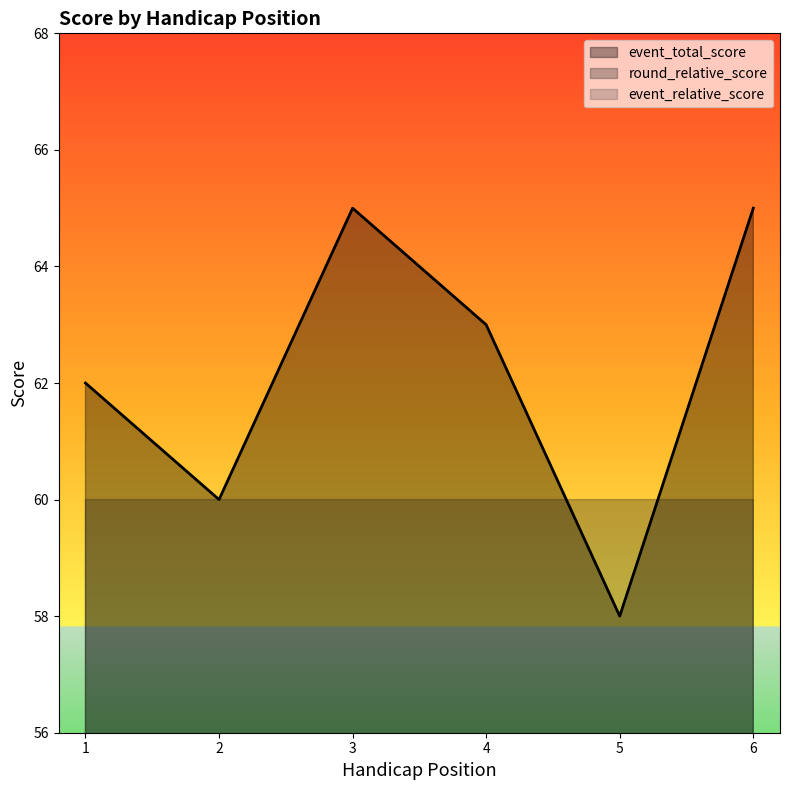

Which label corresponds to the smallest value in the chart?

5